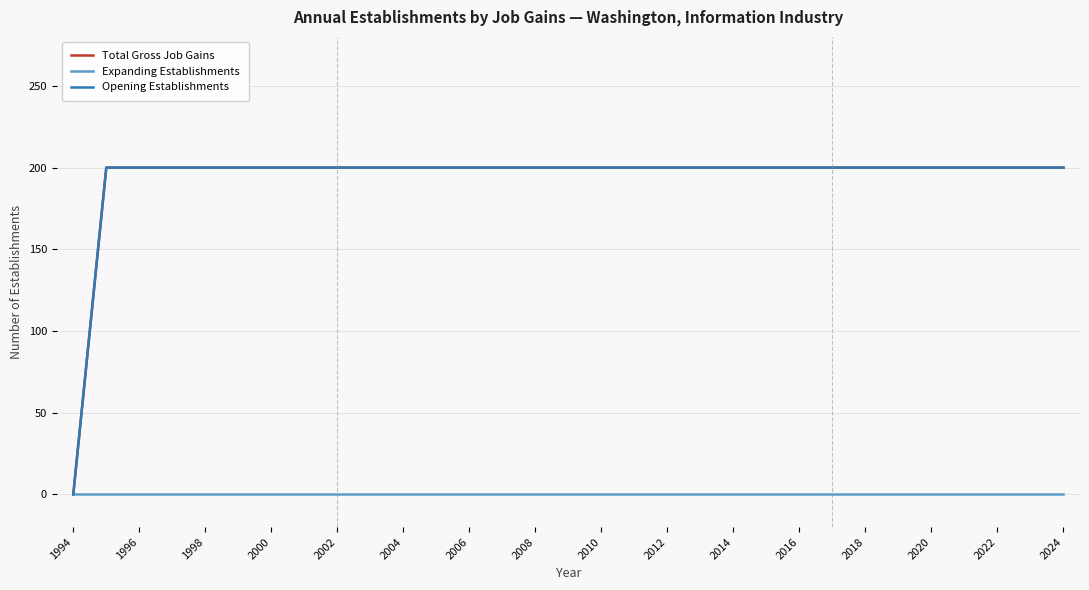

Does the chart have visible grid lines?

Yes